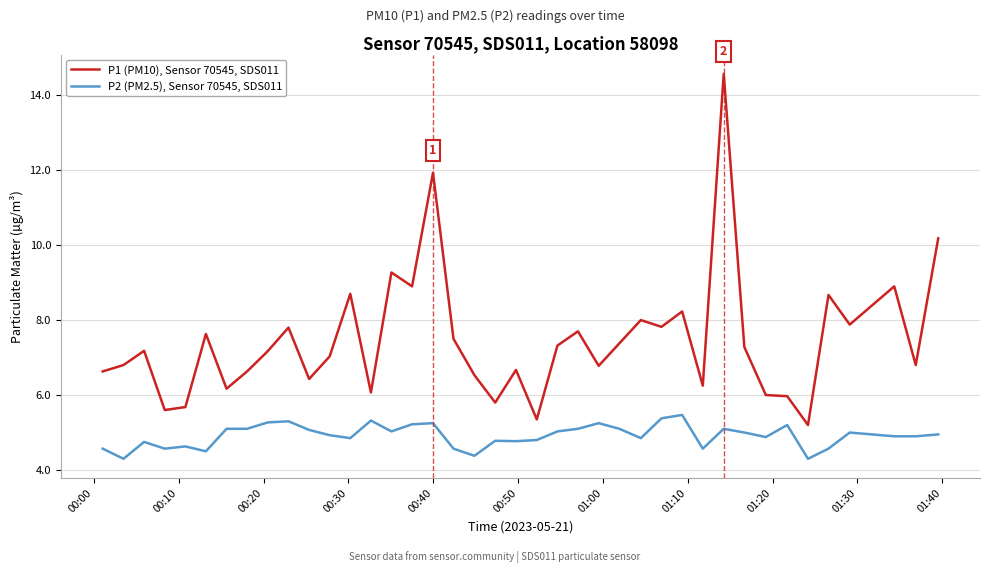

What is the difference between the maximum and second lowest values in the P1 (PM10), Sensor 70545, SDS011 series?

9.2